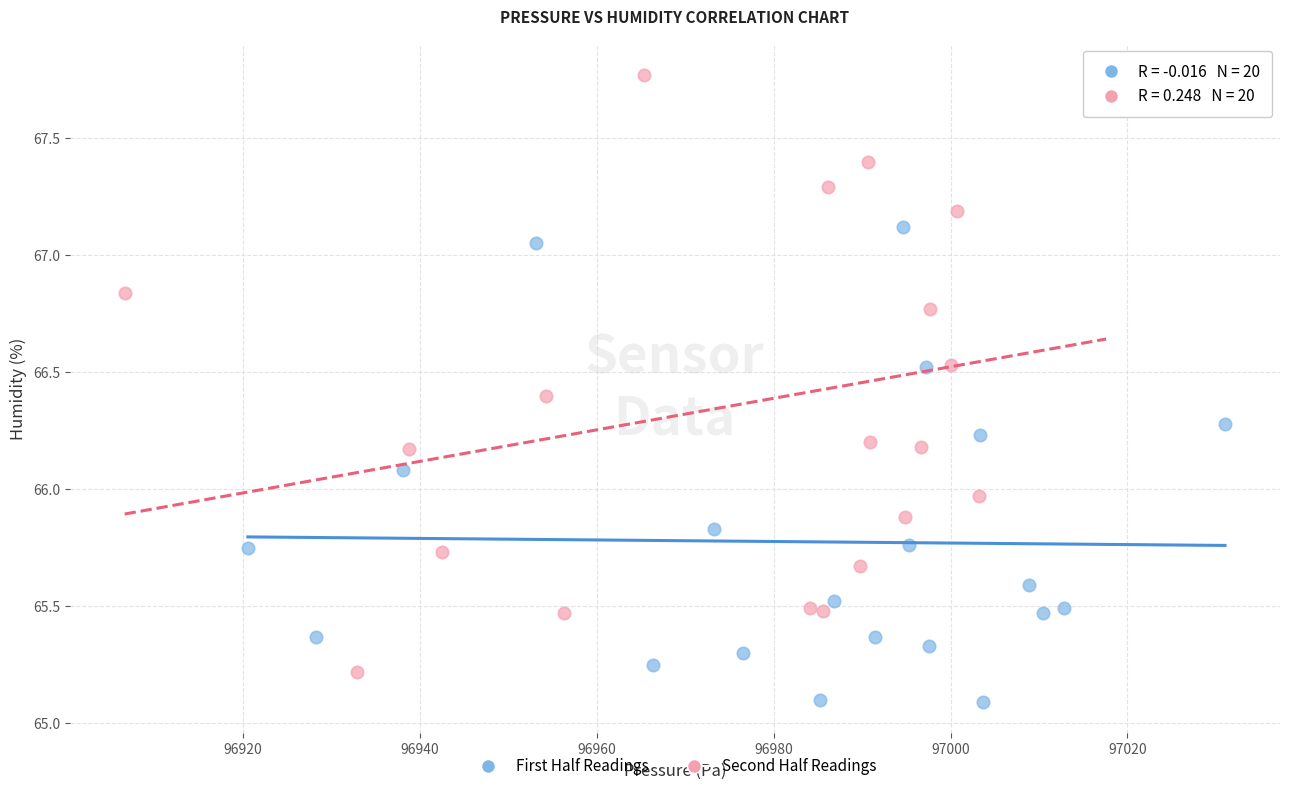

Which series has the largest Y range (max minus min)?

Second Half Readings